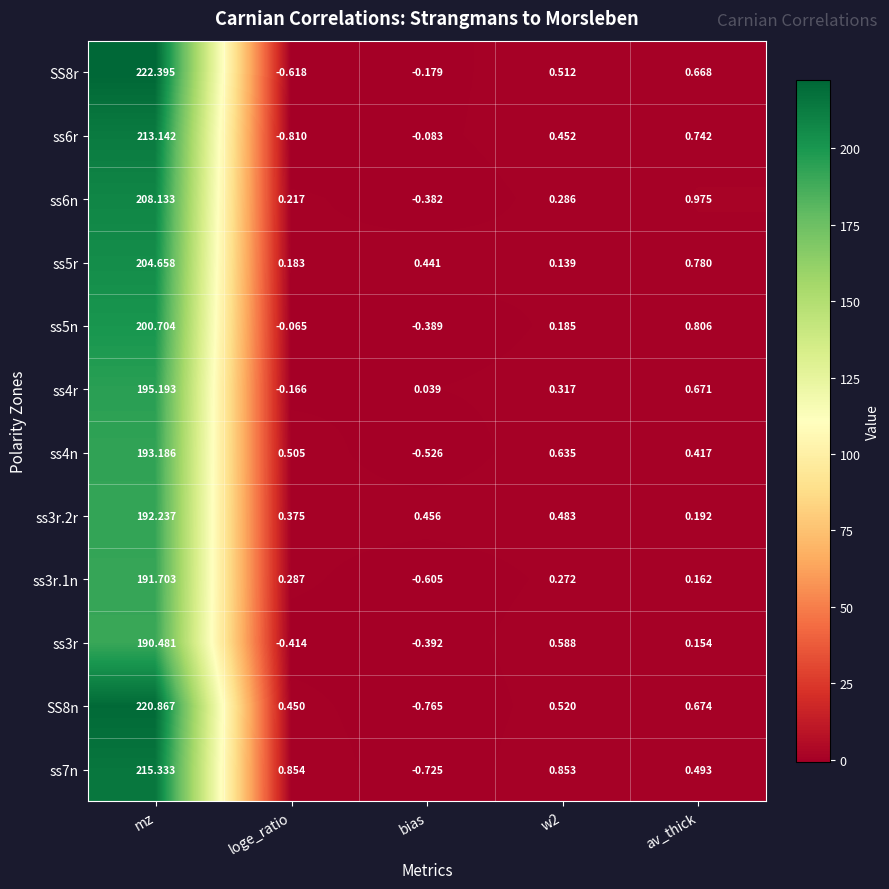

Where is SS8n nearest to the value 110?

av_thick